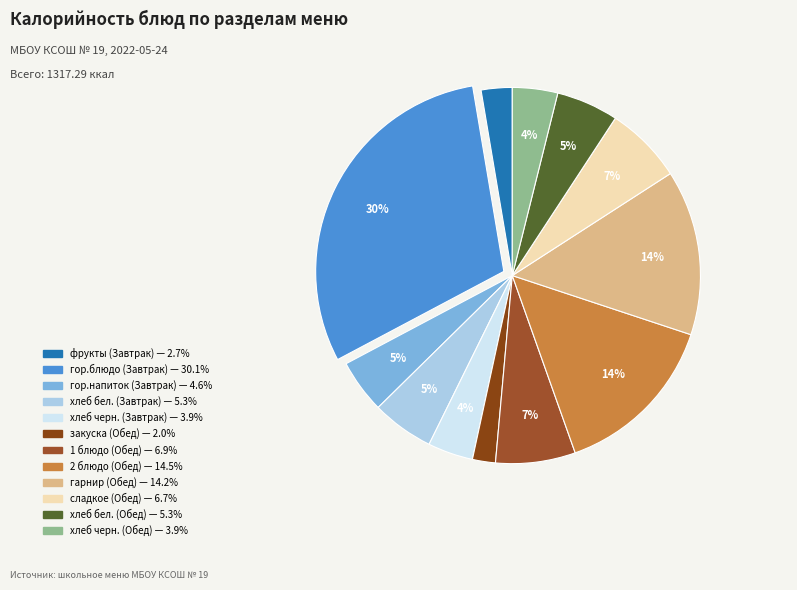

To the nearest percent, what is the combined percentage of хлеб черн. (Завтрак) and гарнир (Обед)?

18%